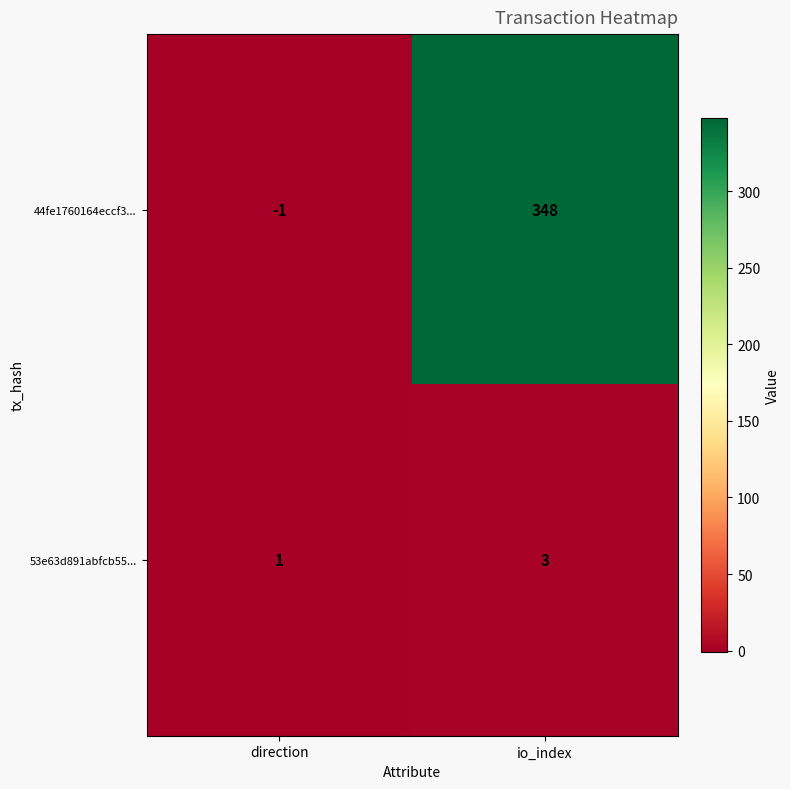

What value does the 44fe1760164eccf3... series have at io_index?

348